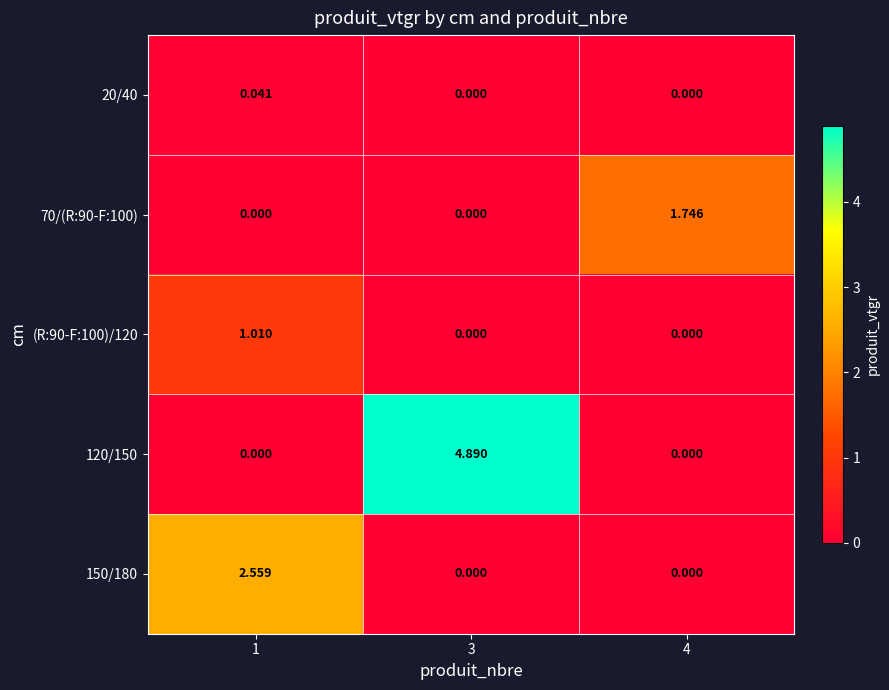

List the series in order of their overall mean, lowest first.

20/40, (R:90-F:100)/120, 70/(R:90-F:100), 150/180, 120/150